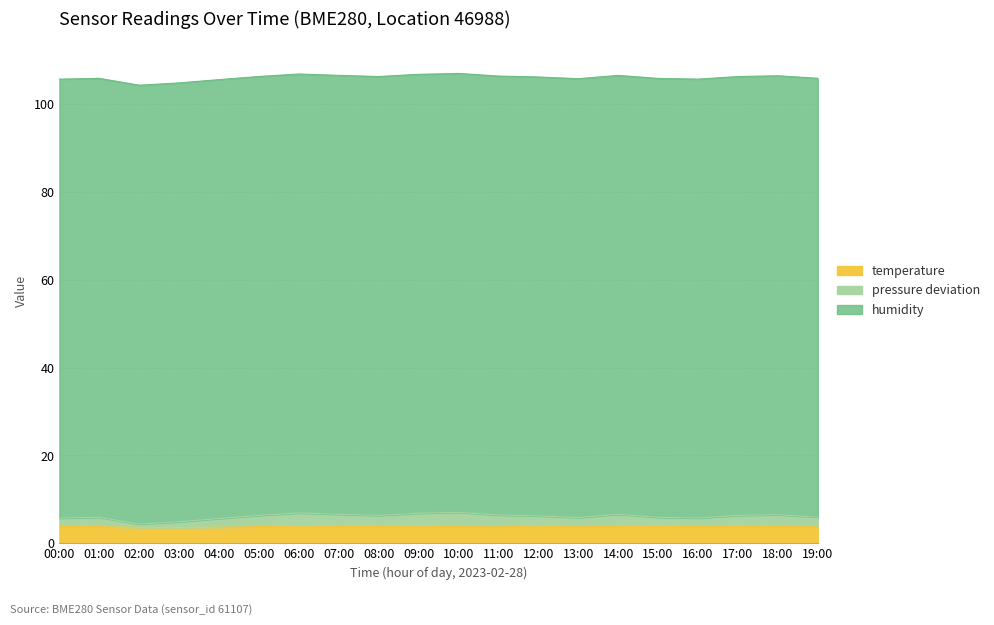

At which category does temperature_abs reach its first local valley?

03:00